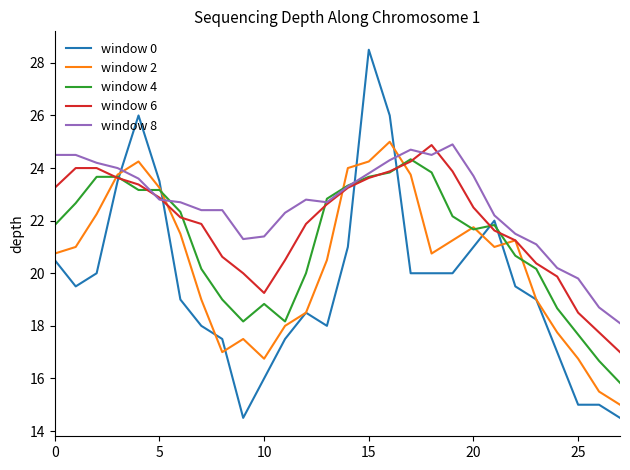

Rank the series by their average value, from highest to lowest.

window 8, window 6, window 4, window 2, window 0